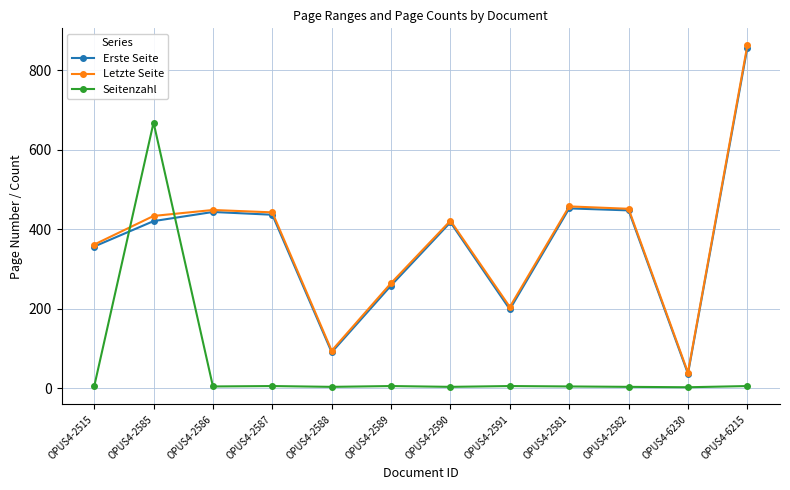

What is the difference between the maximum and minimum values in the Seitenzahl series?

666